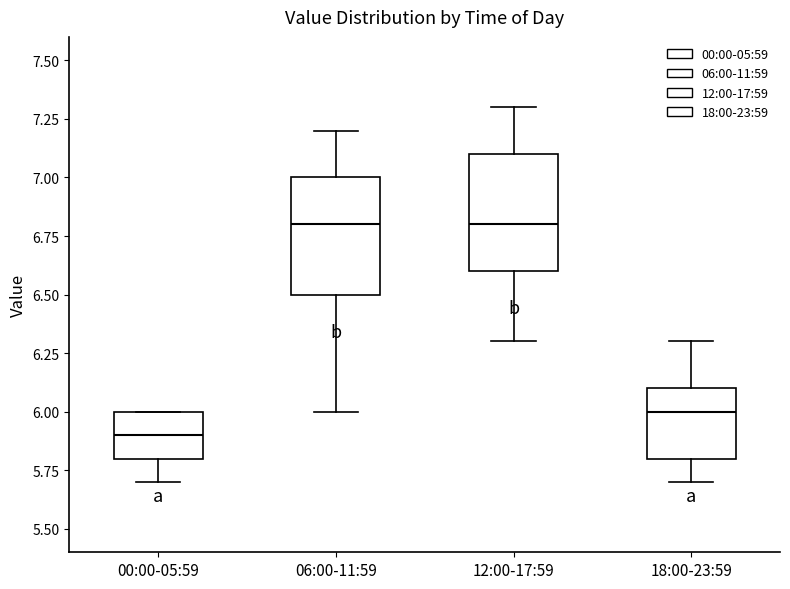

Reading left to right, read every box against the y-axis: the position of its median line, the range the box covers, and the ends of its whiskers. The values are not printed on the chart, so give them approximately, as read against the axis.

00:00-05:59: median 5.9, box 5.8 to 6.0, whiskers 5.7 to 6.0
06:00-11:59: median 6.8, box 6.5 to 7.0, whiskers 6.0 to 7.2
12:00-17:59: median 6.8, box 6.6 to 7.1, whiskers 6.3 to 7.3
18:00-23:59: median 6.0, box 5.8 to 6.1, whiskers 5.7 to 6.3